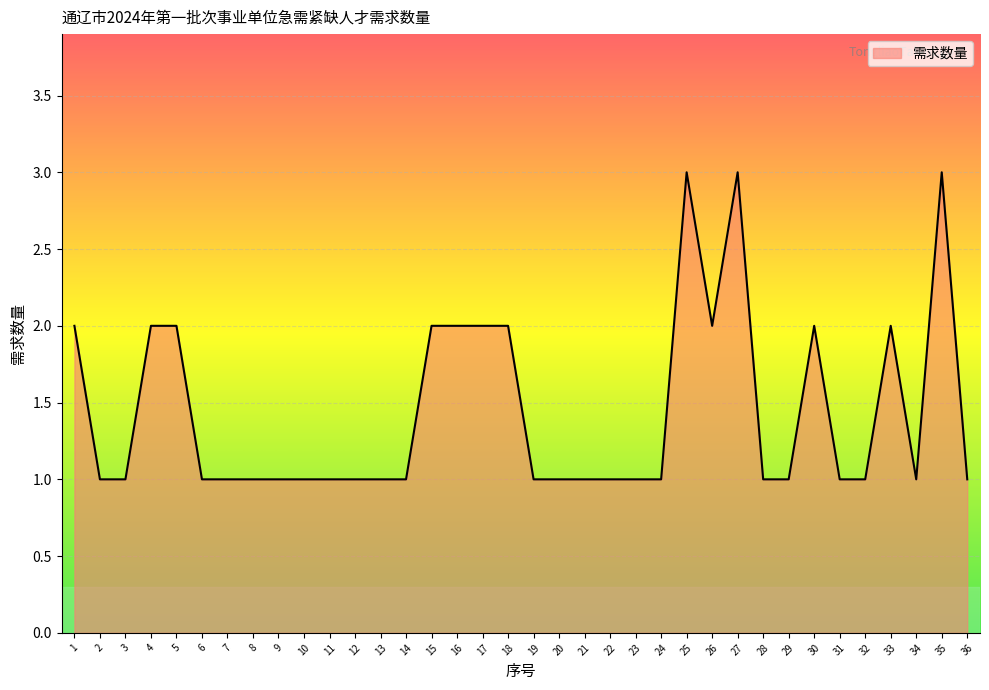

What is the maximum value shown in the chart?

3